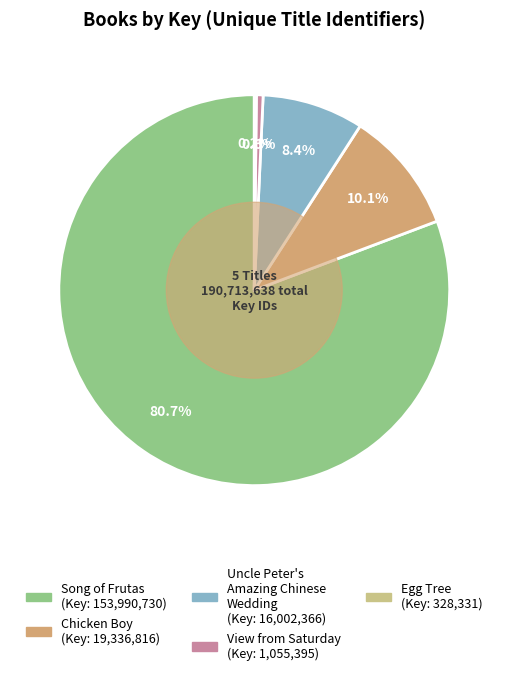

Which category has the biggest portion of the pie?

Song of Frutas